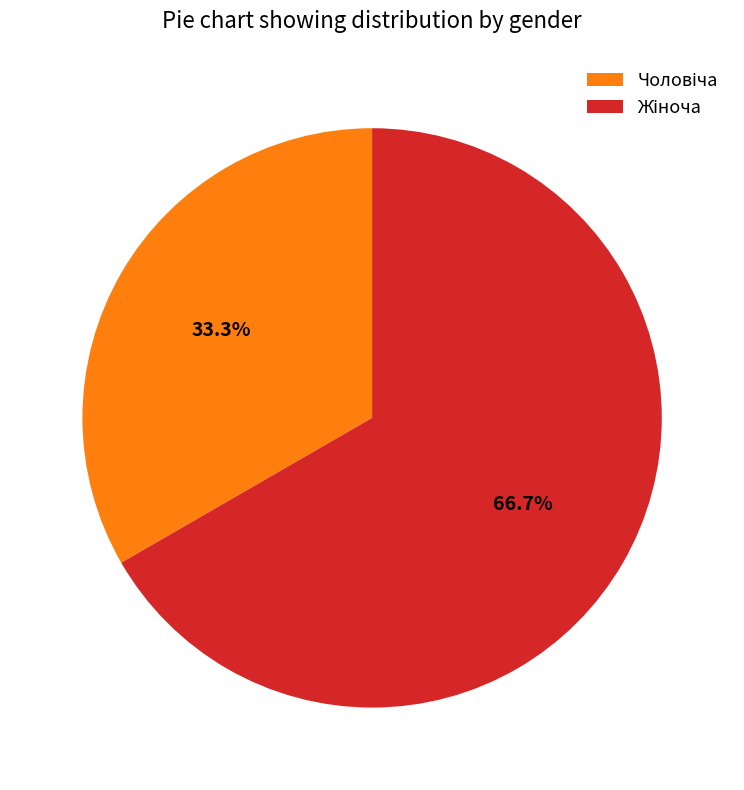

What is the smallest slice in the pie chart?

Чоловіча